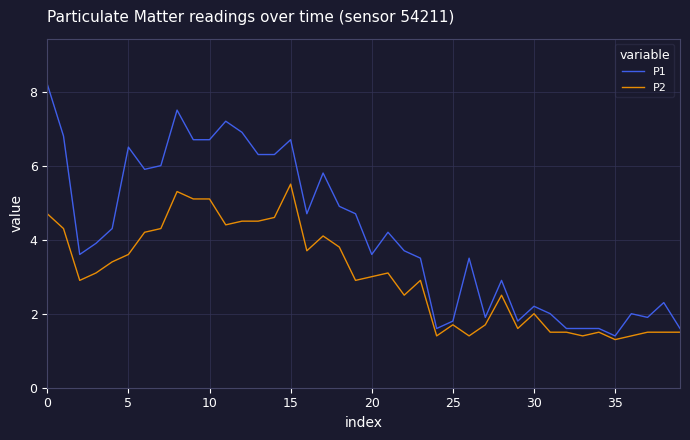

Which series has the largest total across all categories?

P1